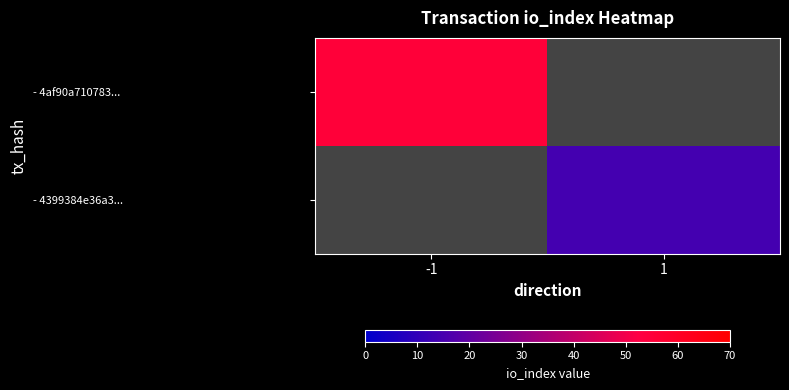

The value of - 4af90a710783... at -1 is 55.0. True or false?

True